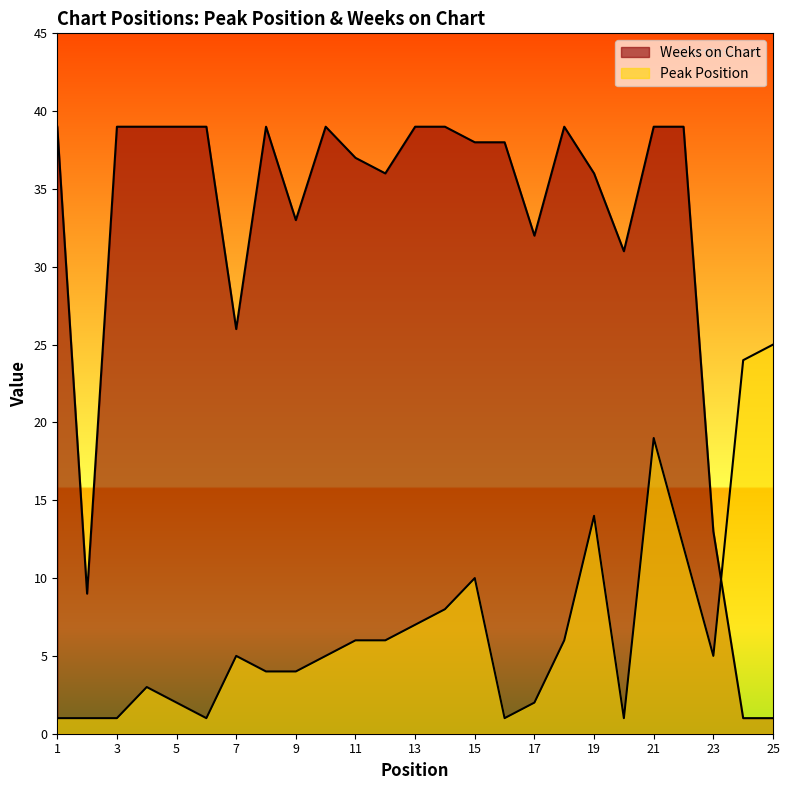

List the series in order of their peak value, lowest first.

Peak Position, Weeks on Chart